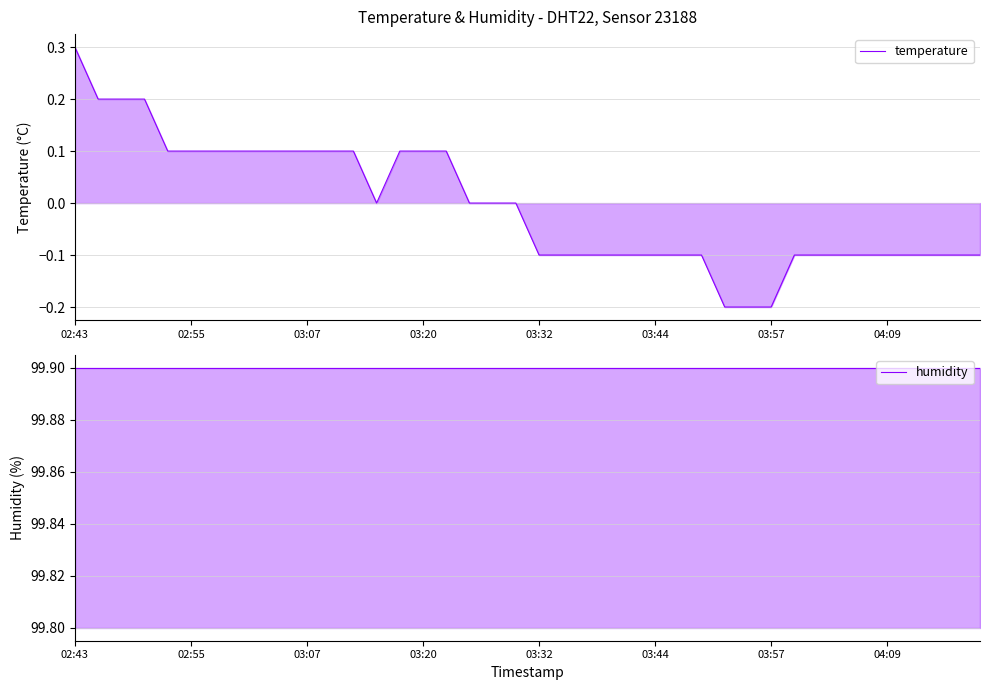

At which label is humidity closest to 99?

02:43